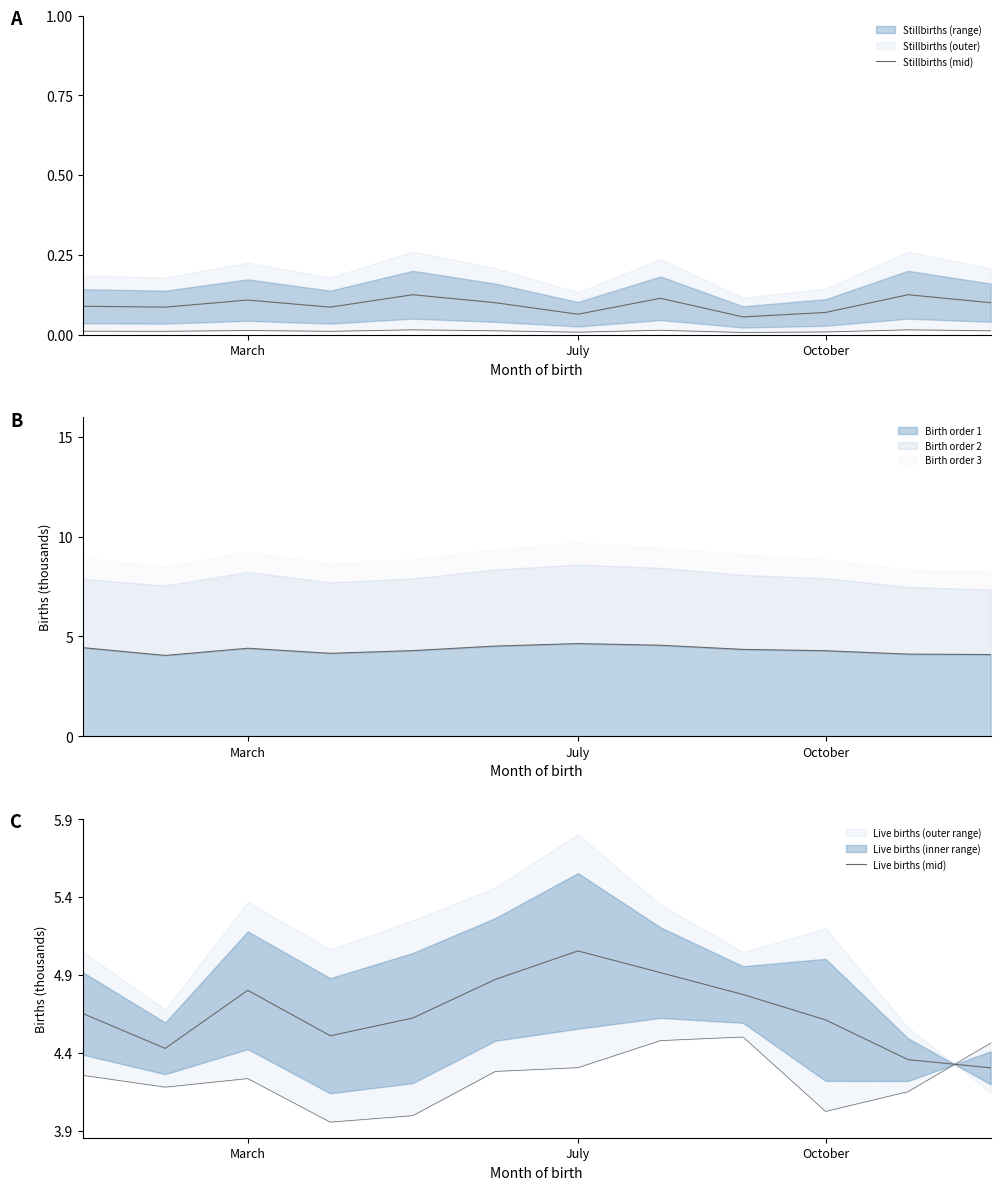

Which series has the largest range (max minus min)?

Live births (mid)